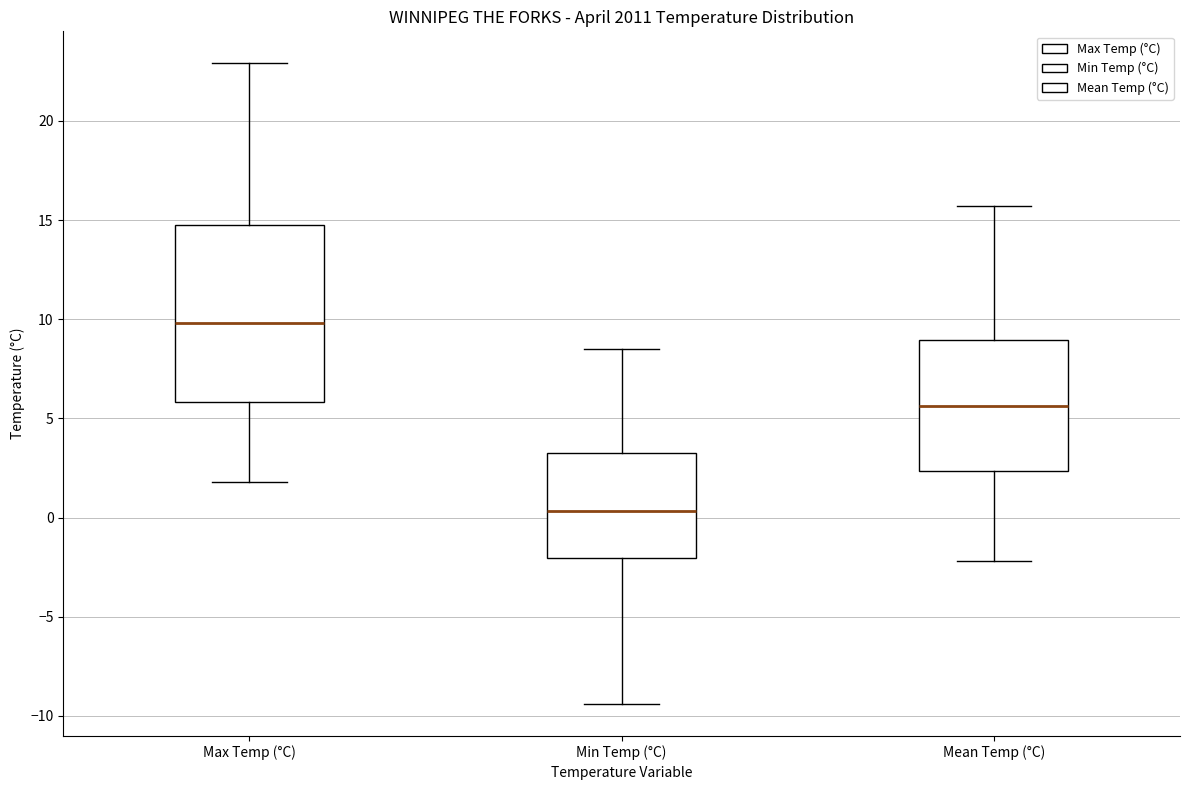

Where is the lower edge of the box for Max Temp (°C) on the y-axis? The values are not printed on the chart, so give them approximately, as read against the axis.

6.0